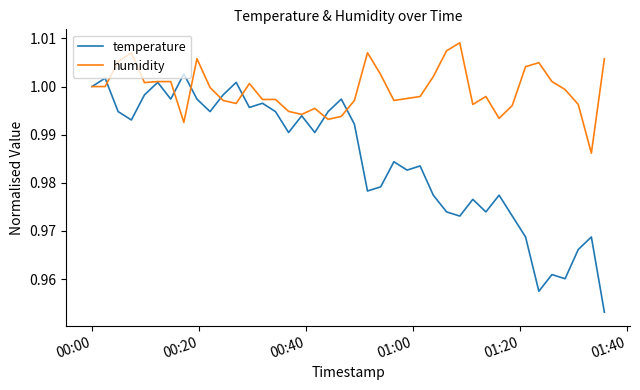

Which series has the largest total across all categories?

humidity